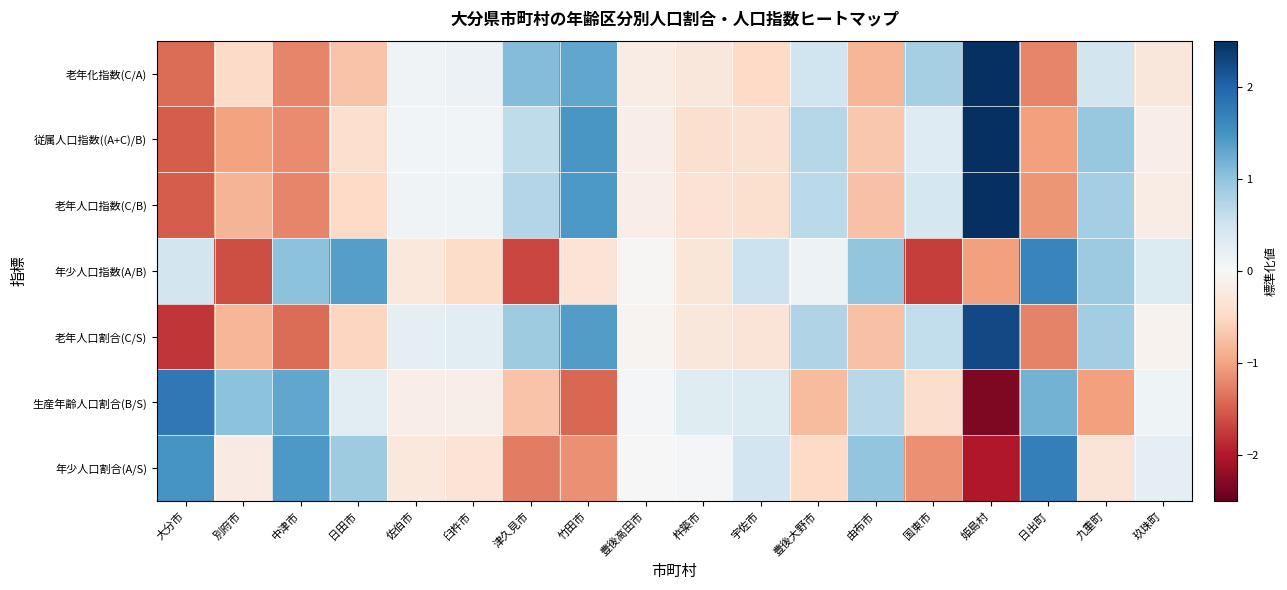

Reading right to left, transcribe all the data shown in this chart.

年少人口割合(A/S): 玖珠町=0.2	九重町=-0.3	日出町=1.7	姫島村=-2.0	国東市=-1.2	由布市=1.0	豊後大野市=-0.5	宇佐市=0.5	杵築市=0.0	豊後高田市=0.0	竹田市=-1.1	津久見市=-1.3	臼杵市=-0.3	佐伯市=-0.3	日田市=0.9	中津市=1.4	別府市=-0.2	大分市=1.5
生産年齢人口割合(B/S): 玖珠町=0.1	九重町=-1.0	日出町=1.2	姫島村=-2.3	国東市=-0.4	由布市=0.7	豊後大野市=-0.8	宇佐市=0.3	杵築市=0.3	豊後高田市=0.1	竹田市=-1.4	津久見市=-0.7	臼杵市=-0.1	佐伯市=-0.2	日田市=0.3	中津市=1.3	別府市=1.0	大分市=1.8
老年人口割合(C/S): 玖珠町=-0.1	九重町=0.9	日出町=-1.2	姫島村=2.3	国東市=0.6	由布市=-0.7	豊後大野市=0.7	宇佐市=-0.3	杵築市=-0.3	豊後高田市=-0.1	竹田市=1.4	津久見市=0.9	臼杵市=0.3	佐伯市=0.2	日田市=-0.5	中津市=-1.4	別府市=-0.8	大分市=-1.8
年少人口指数(A/B): 玖珠町=0.3	九重町=0.9	日出町=1.6	姫島村=-1.0	国東市=-1.7	由布市=1.0	豊後大野市=0.1	宇佐市=0.5	杵築市=-0.3	豊後高田市=-0.0	竹田市=-0.3	津久見市=-1.7	臼杵市=-0.5	佐伯市=-0.3	日田市=1.4	中津市=1.0	別府市=-1.6	大分市=0.5
老年人口指数(C/B): 玖珠町=-0.2	九重町=0.9	日出町=-1.1	姫島村=2.7	国東市=0.4	由布市=-0.7	豊後大野市=0.7	宇佐市=-0.4	杵築市=-0.4	豊後高田市=-0.2	竹田市=1.4	津久見市=0.7	臼杵市=0.1	佐伯市=0.1	日田市=-0.5	中津市=-1.2	別府市=-0.9	大分市=-1.5
従属人口指数((A+C)/B): 玖珠町=-0.2	九重町=0.9	日出町=-1.0	姫島村=2.7	国東市=0.3	由布市=-0.7	豊後大野市=0.7	宇佐市=-0.4	杵築市=-0.4	豊後高田市=-0.2	竹田市=1.5	津久見市=0.6	臼杵市=0.1	佐伯市=0.1	日田市=-0.4	中津市=-1.2	別府市=-1.0	大分市=-1.5
老年化指数(C/A): 玖珠町=-0.3	九重町=0.5	日出町=-1.2	姫島村=2.7	国東市=0.8	由布市=-0.8	豊後大野市=0.5	宇佐市=-0.5	杵築市=-0.3	豊後高田市=-0.2	竹田市=1.3	津久見市=1.1	臼杵市=0.2	佐伯市=0.1	日田市=-0.7	中津市=-1.2	別府市=-0.5	大分市=-1.4